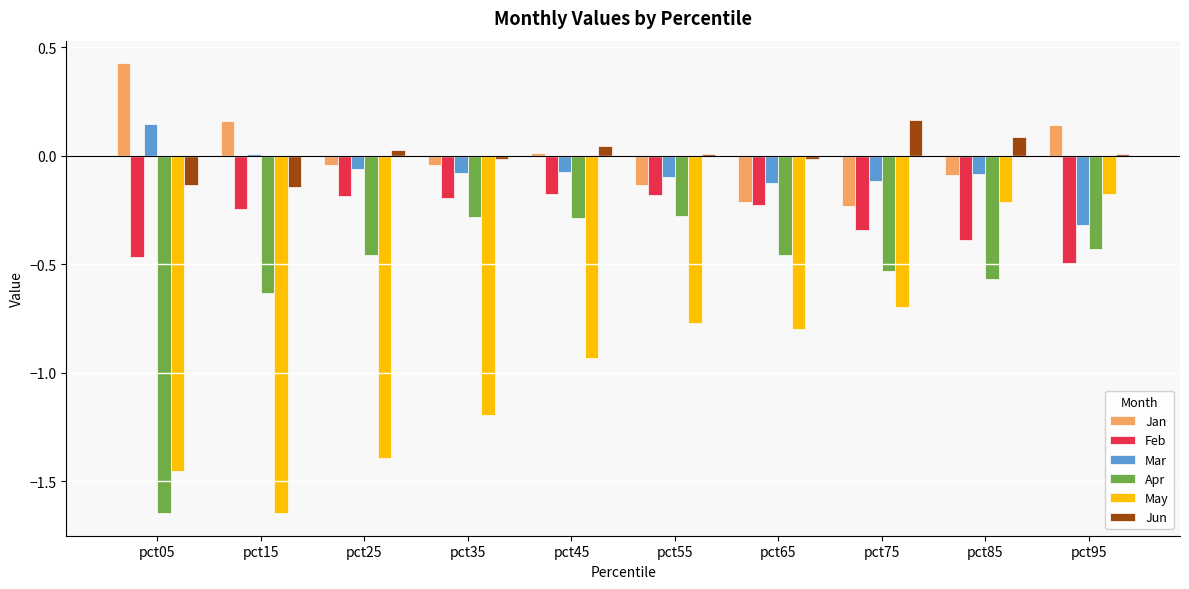

Which category has the highest value in the Jun series?

pct75